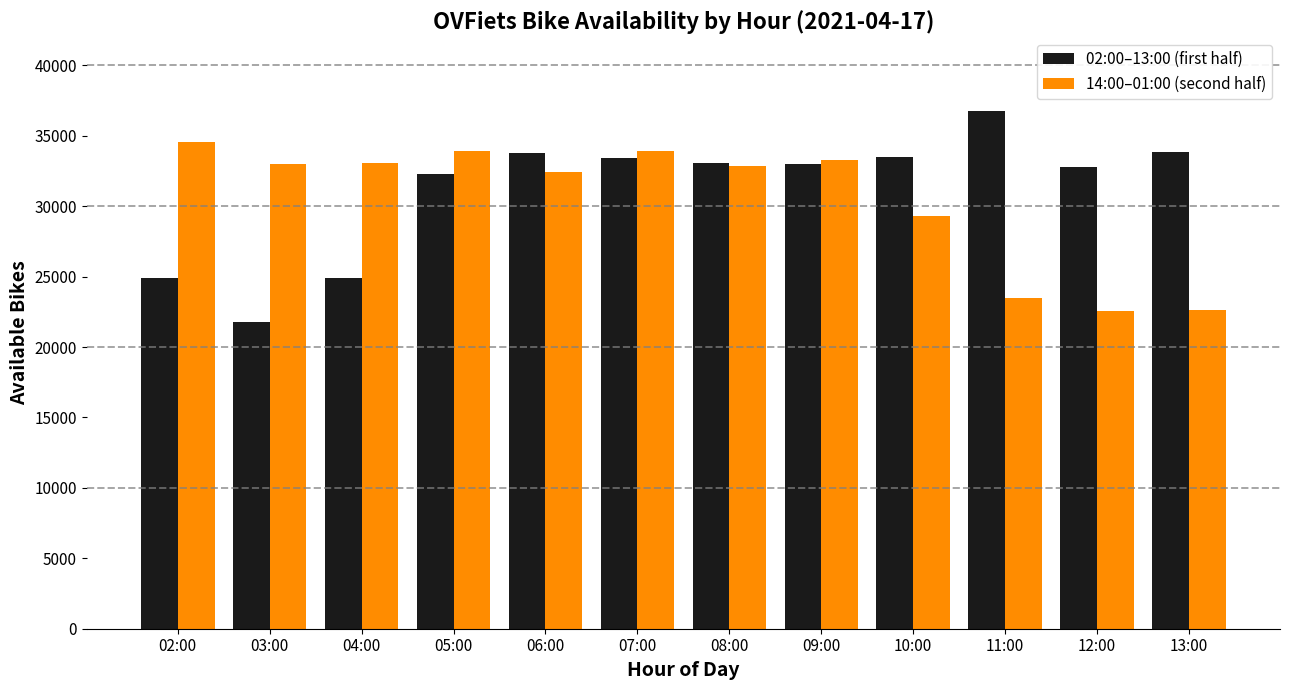

Read the 02:00–13:00 (first half) value at 11:00.

36747